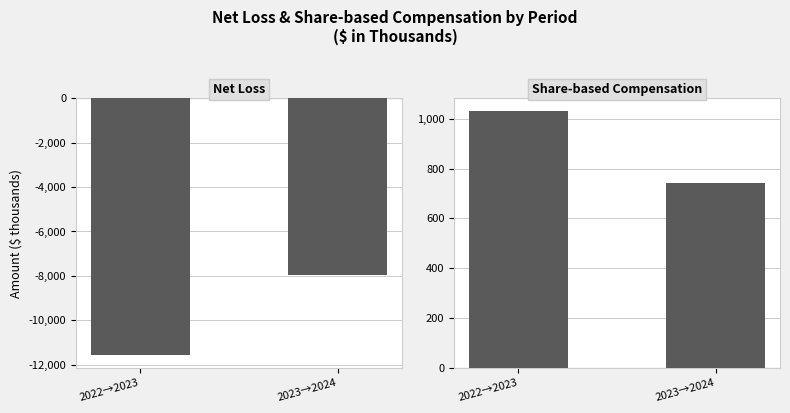

What is the difference between the highest and lowest values at 2022→2023?

12601